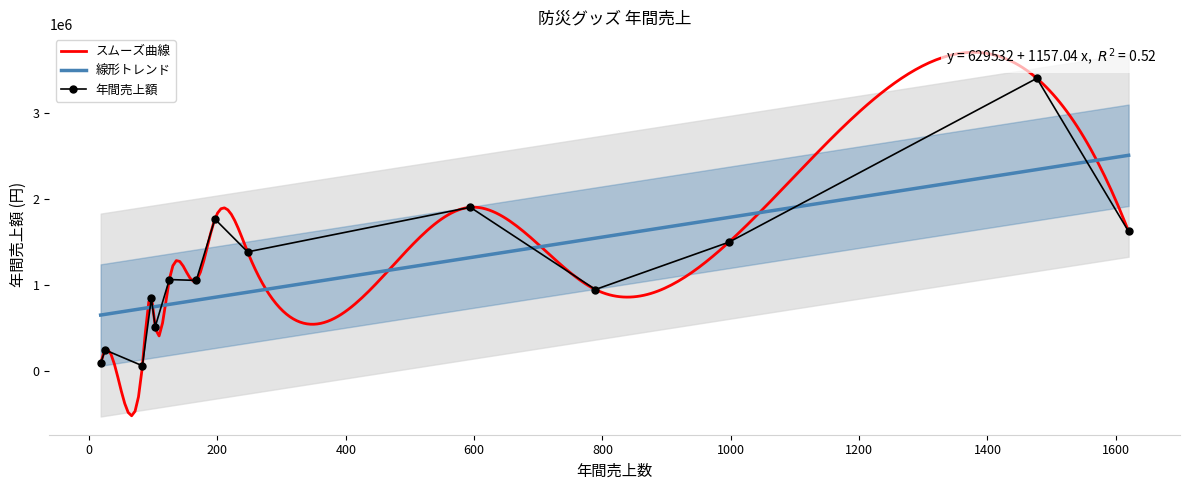

What is the highest value of the 線形トレンド series?

2503929.3